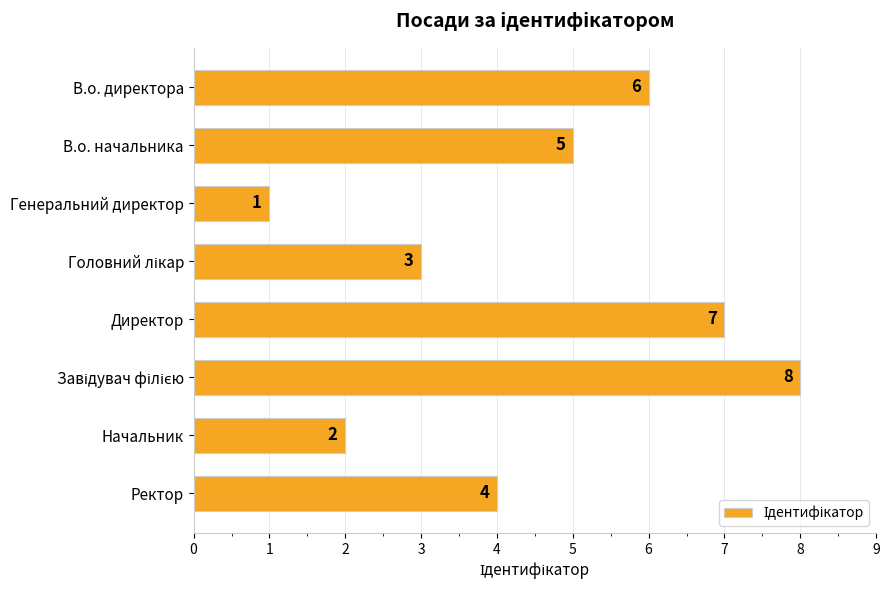

How many values are between 3 and 7?

5